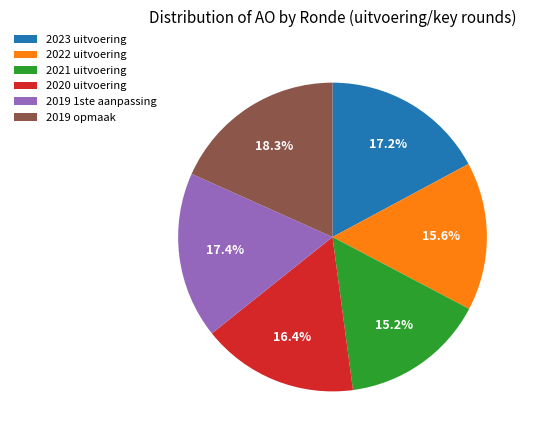

What is the largest slice in the pie chart?

2019 opmaak